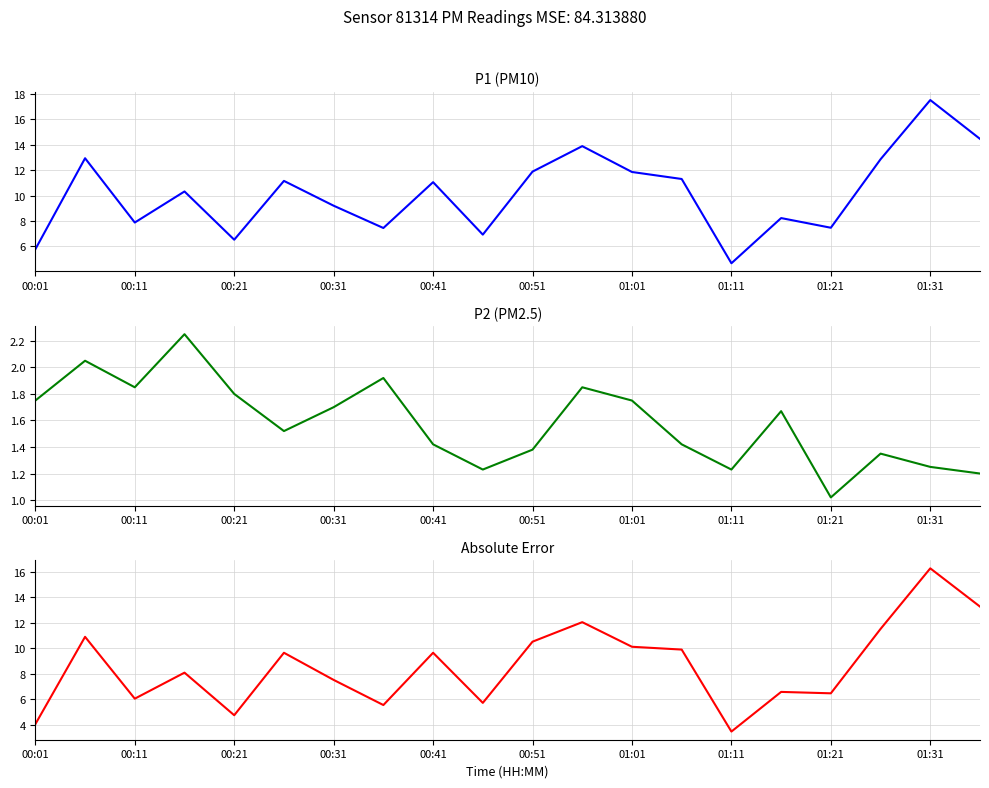

At 15, list the series in order from largest to smallest.

P1, |P1 - P2|, P2